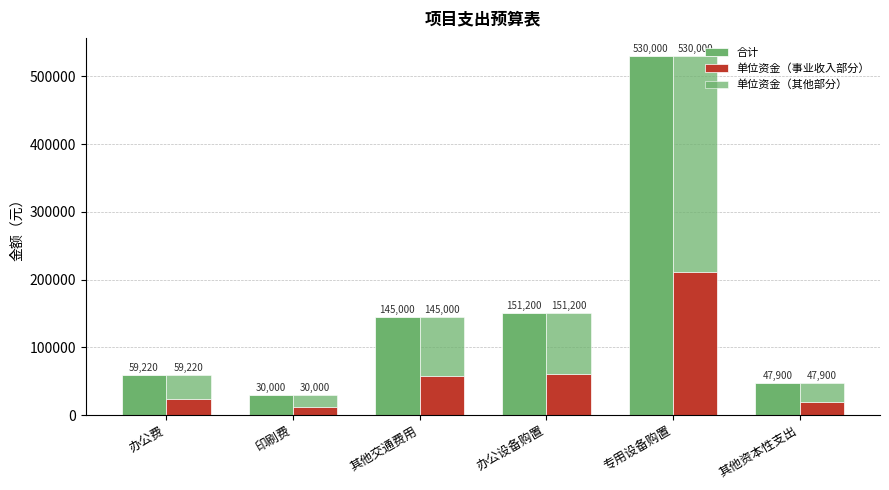

What is the average value of the 合计 series?

160553